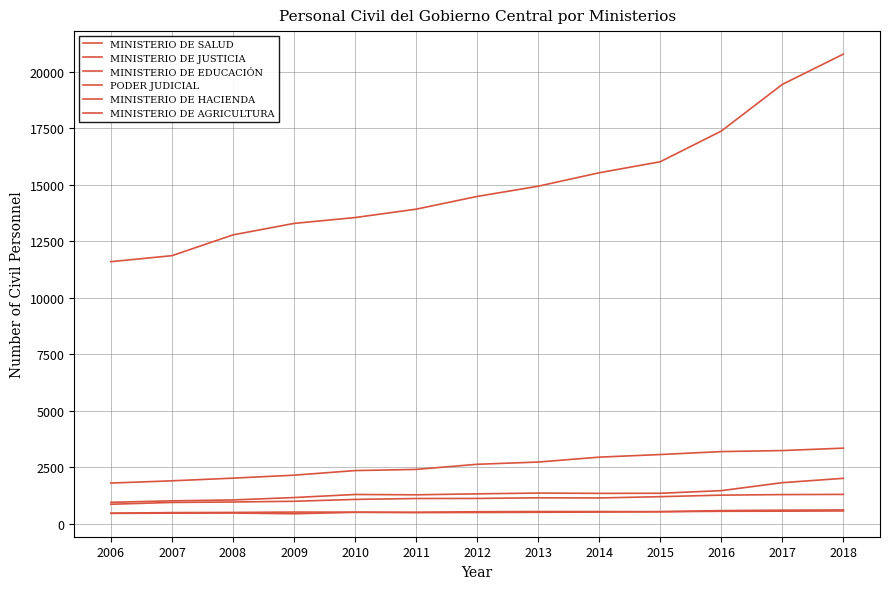

The value of MINISTERIO DE SALUD at 2007 is 17218. True or false?

False